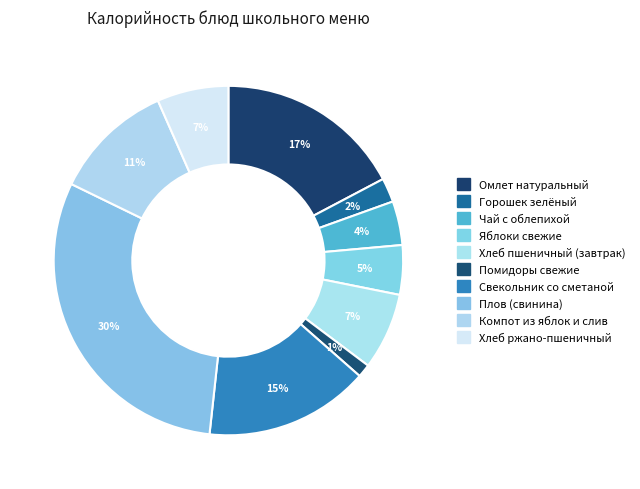

How many segments does this pie chart have?

10